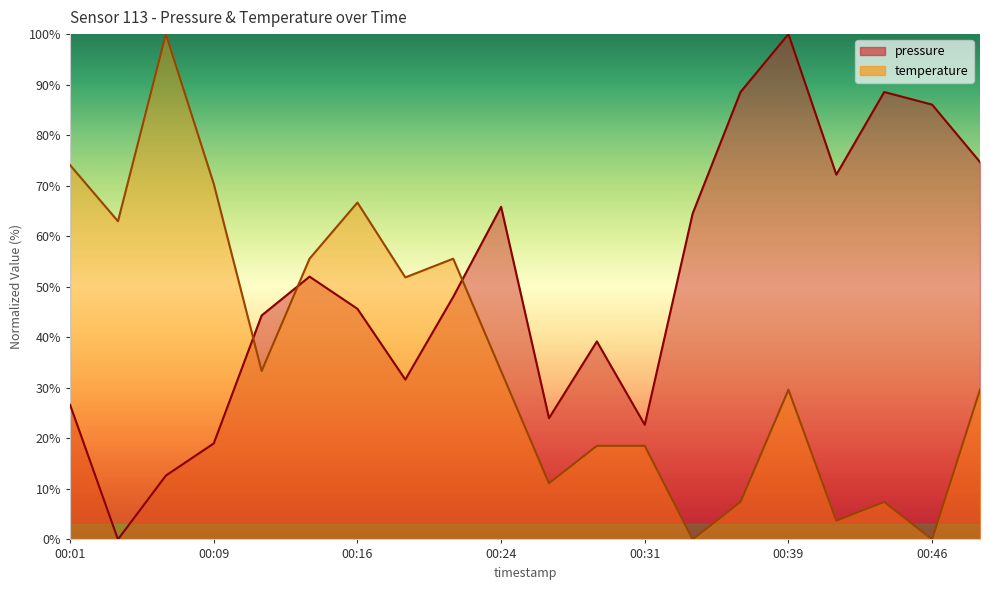

What is the difference between the second highest and second lowest values in the pressure series?

75.9